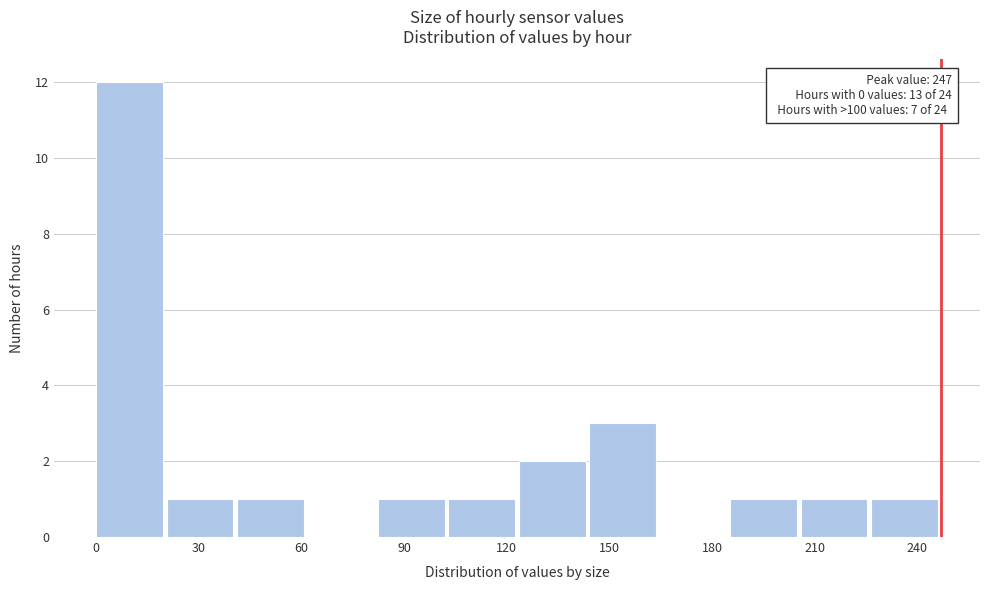

Over which range of the x-axis is the bar tallest?

0 to 20